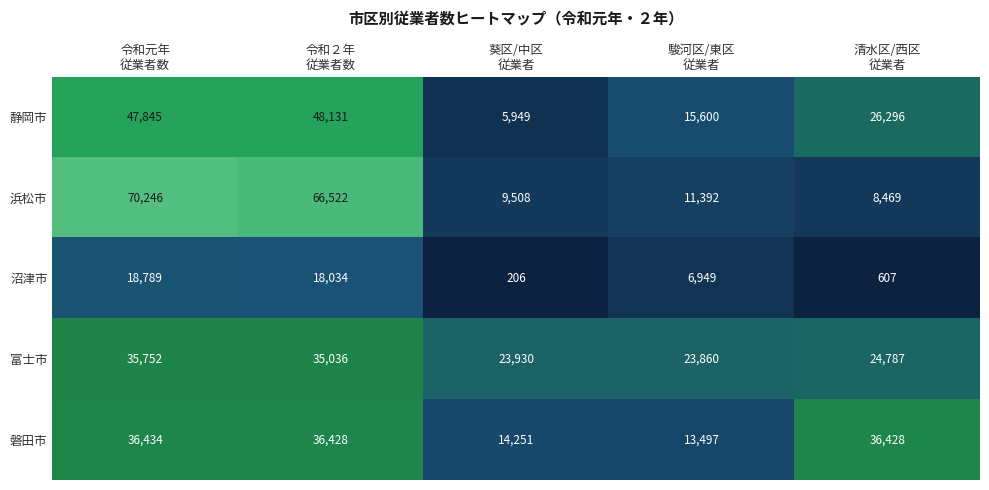

What is the sum of all 磐田市 values?

137038